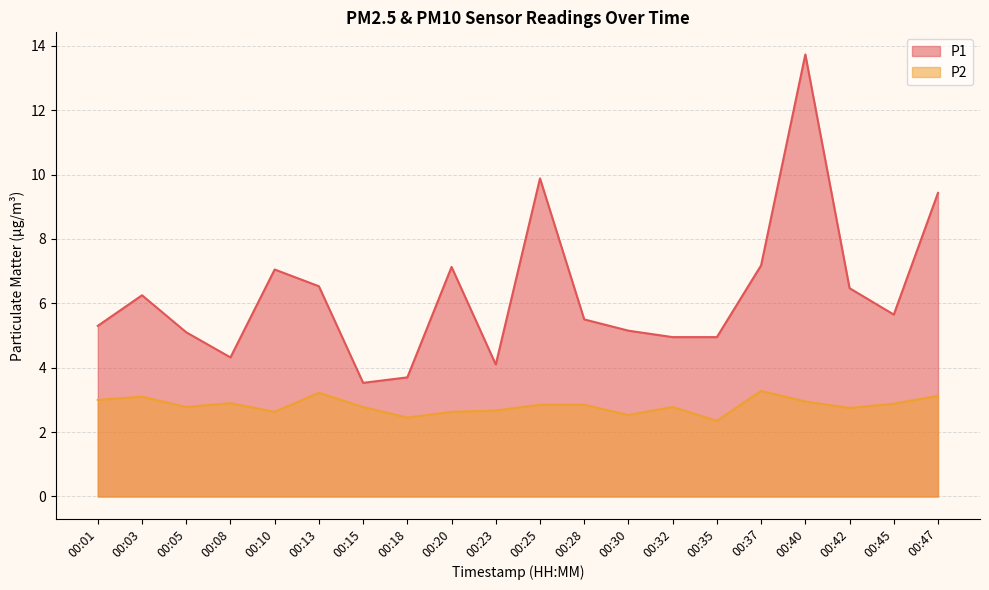

What is the lowest value of the P1 series?

3.5